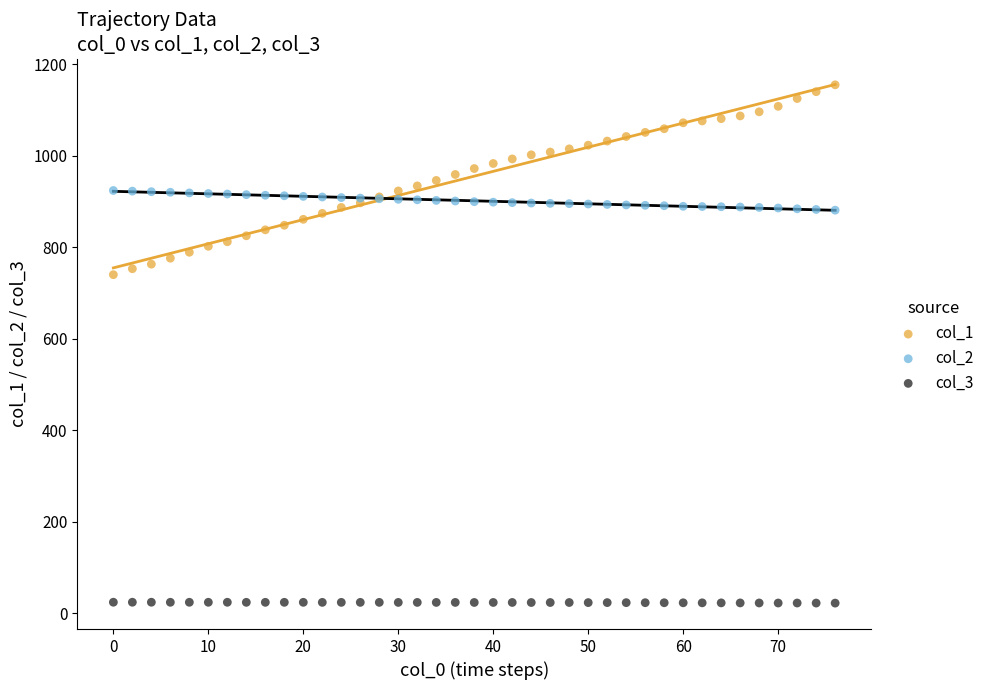

Which series reaches the minimum Y coordinate?

col_3